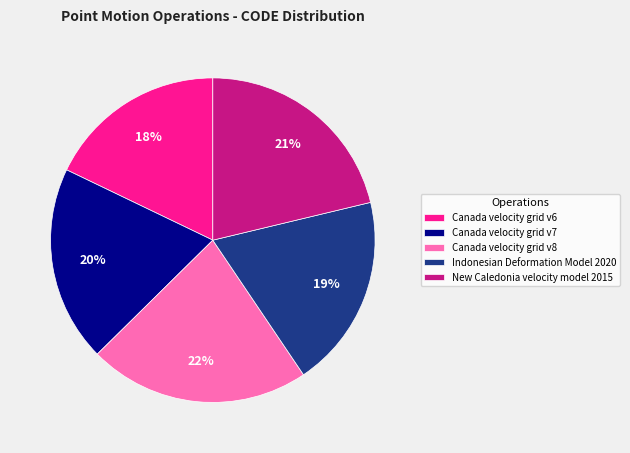

To the nearest percent, what is the combined percentage of Canada velocity grid v8 and New Caledonia velocity model 2015?

43%